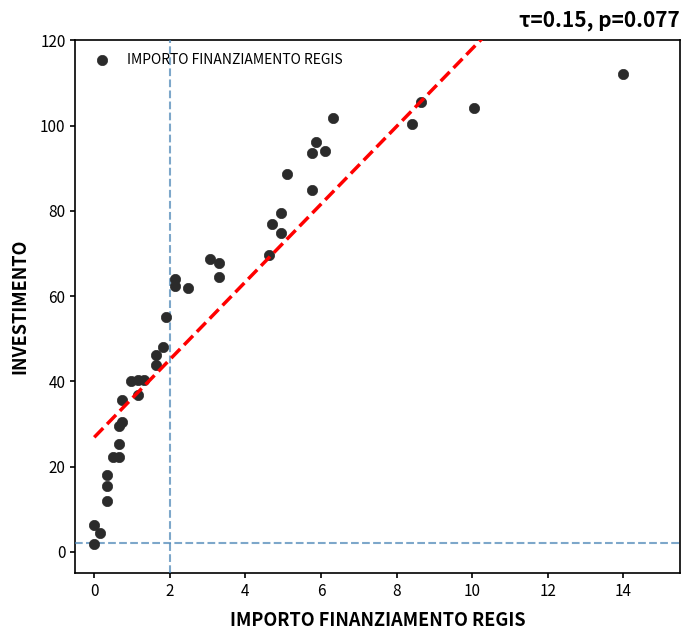

What Y value in the scatter plot is closest to 57?

55.2